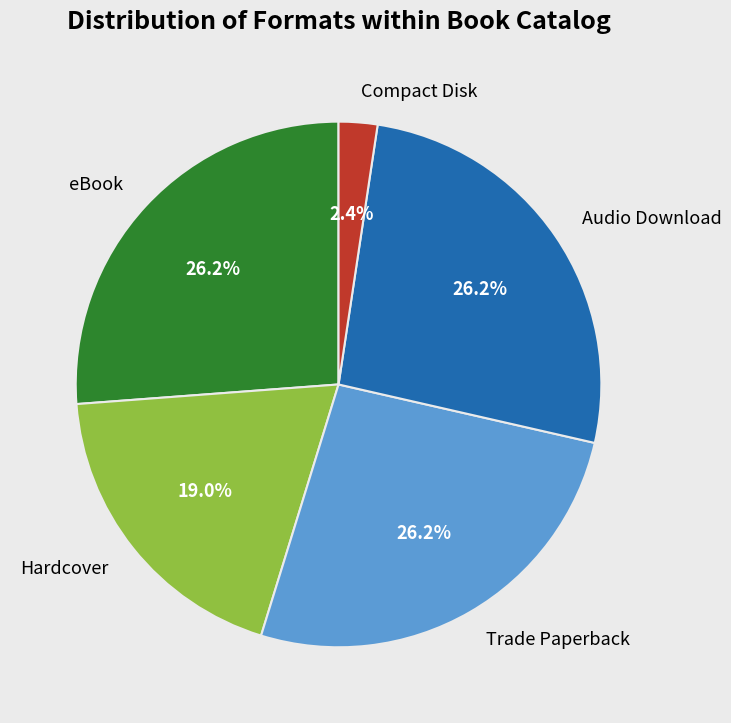

To the nearest percent, what percentage of the pie is Trade Paperback?

26%